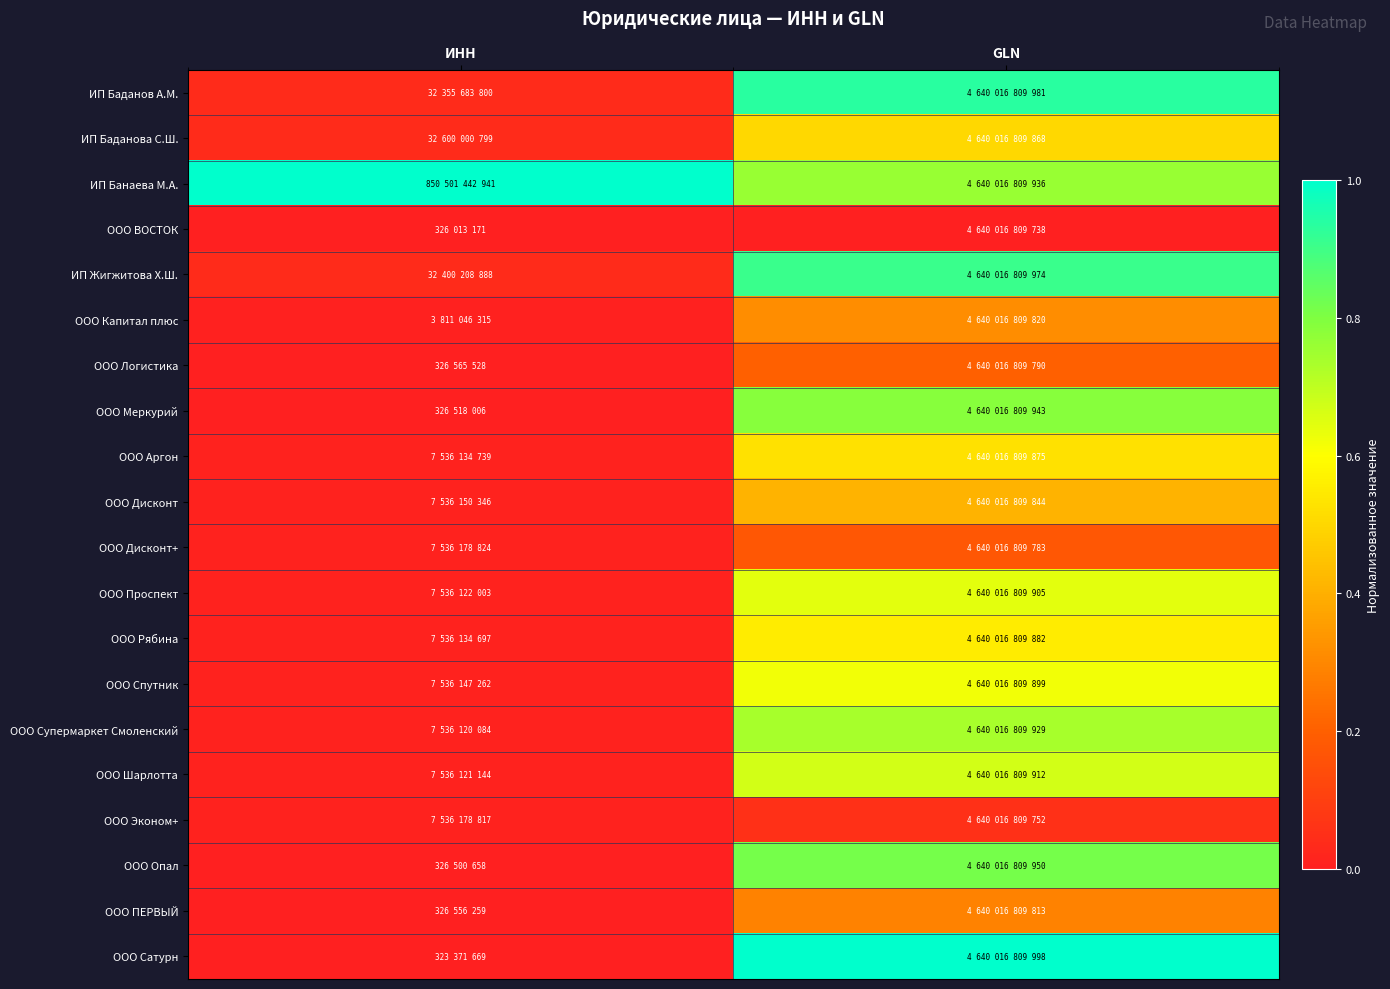

How many data points does each series have?

2